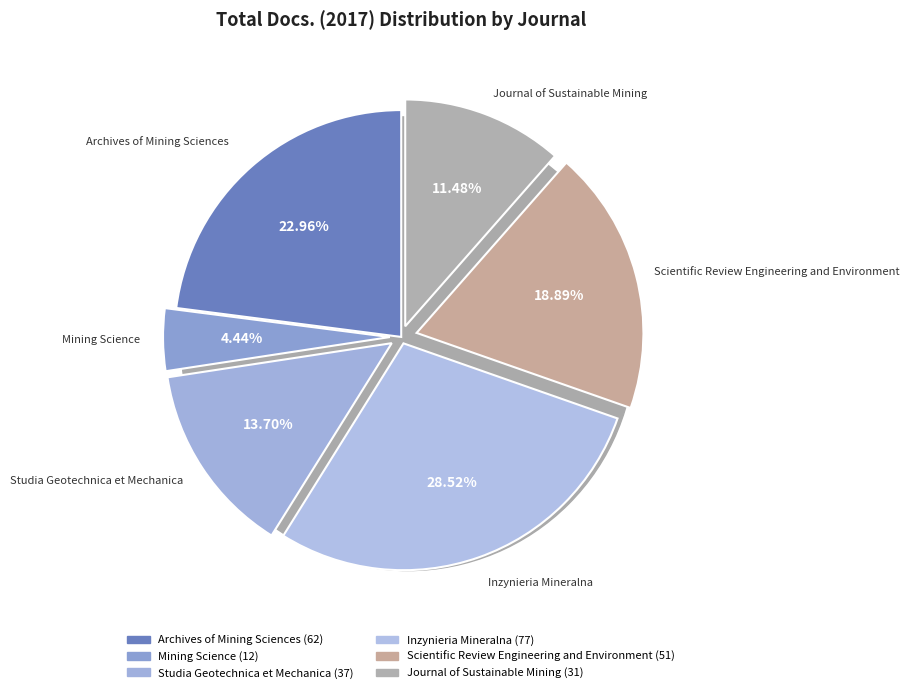

Which category has the biggest portion of the pie?

Inzynieria Mineralna